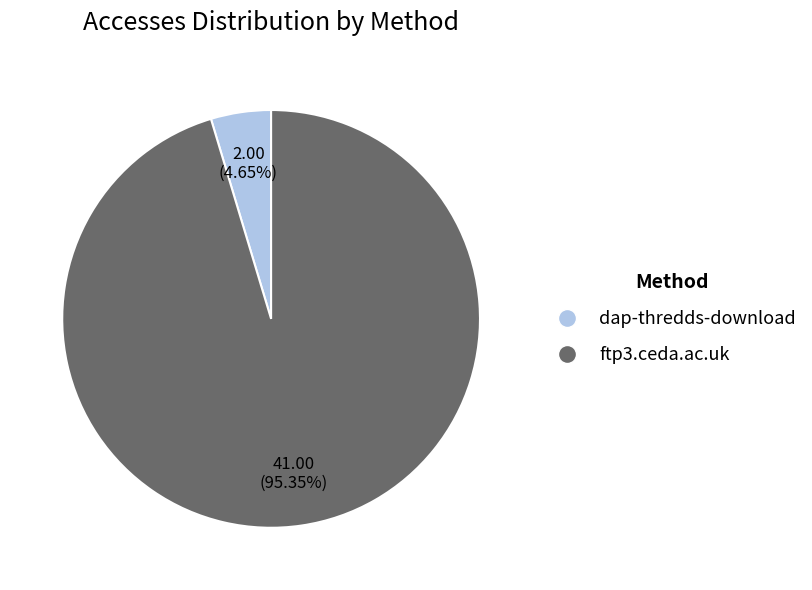

Approximately how many times larger is the value at ftp3.ceda.ac.uk compared to dap-thredds-download?

20.5